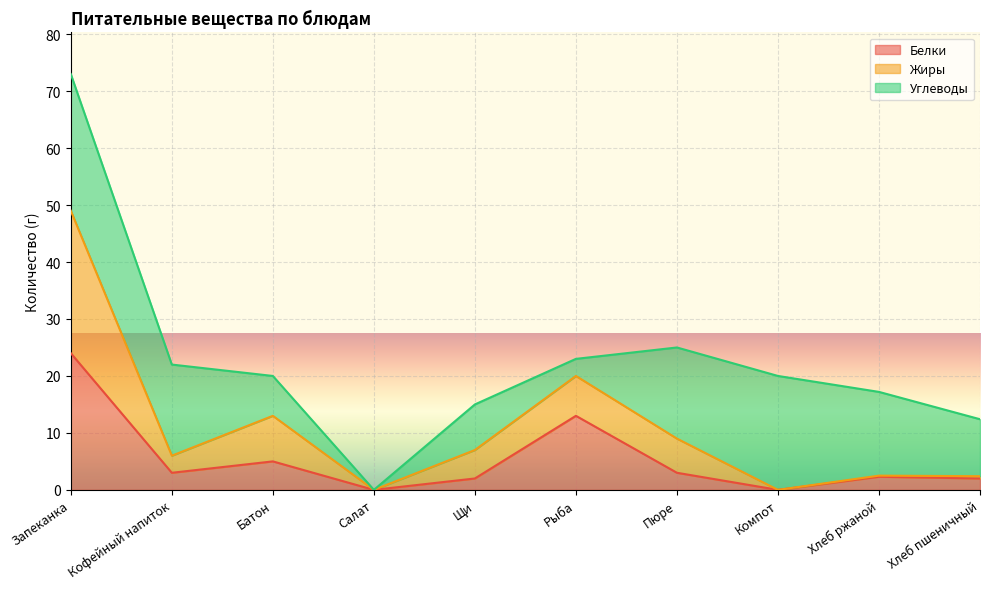

What is the value of the Жиры point at the 3rd from the left?

13.0